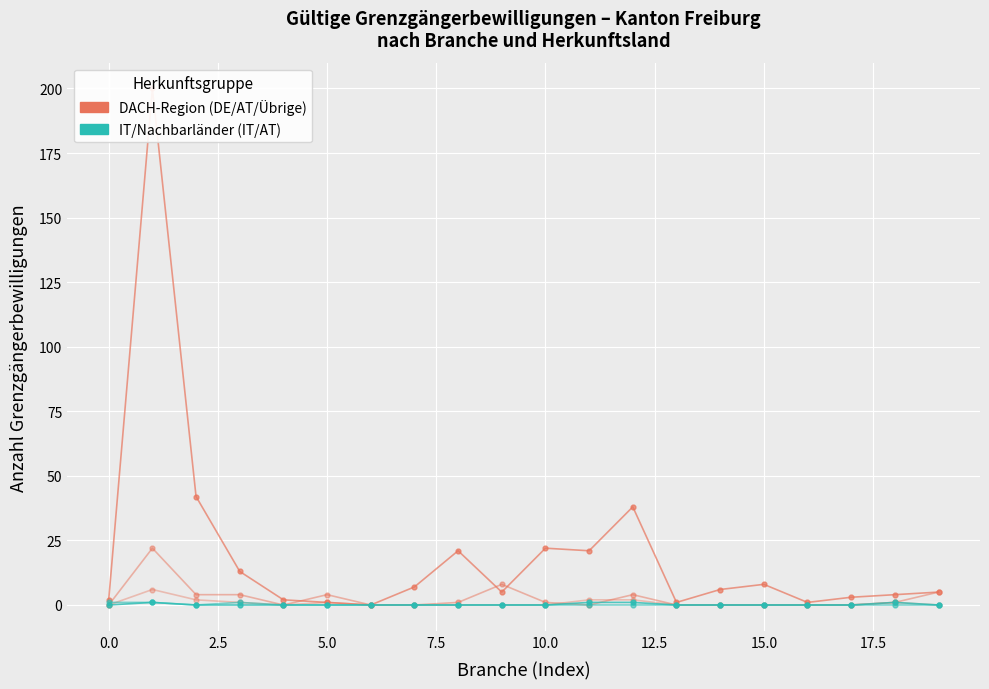

Is this an area chart (filled region under the line)?

No